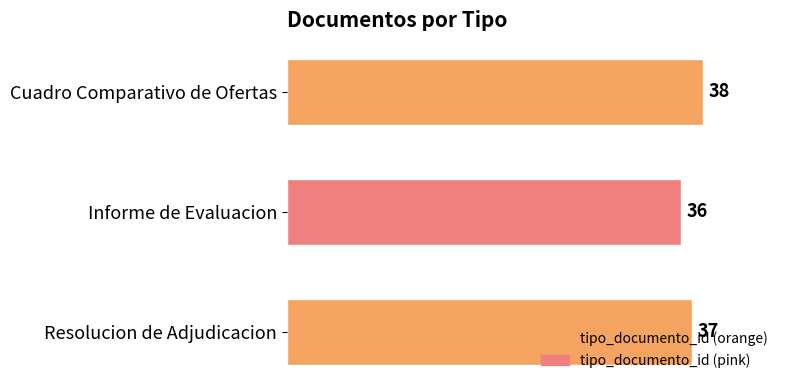

Approximately how many times larger is the value at Resolucion de Adjudicacion compared to Cuadro Comparativo de Ofertas?

1.0